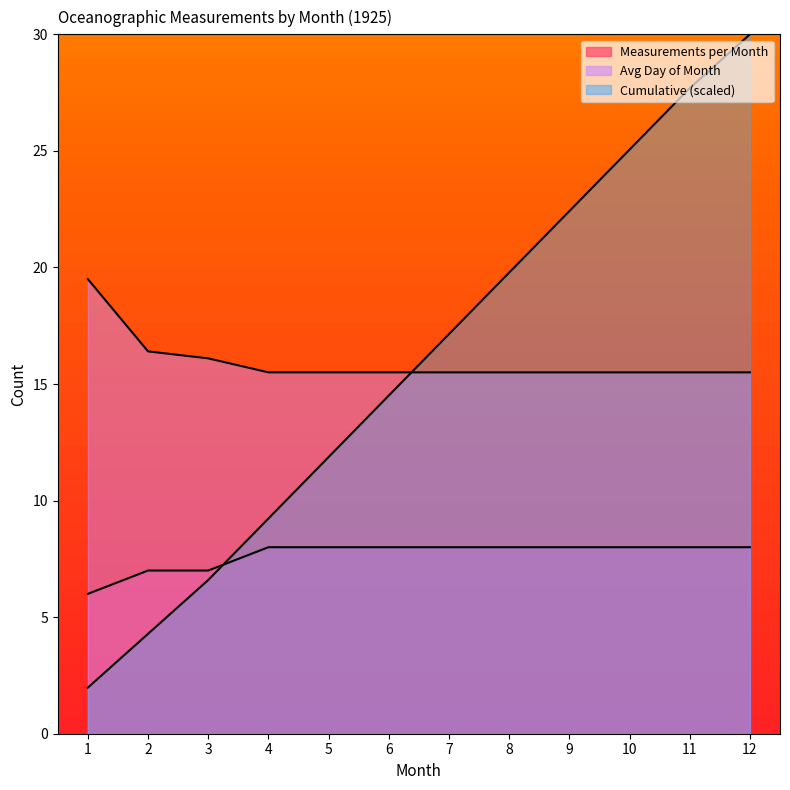

What is the difference between the maximum and second lowest values in the Measurements per Month series?

1.0